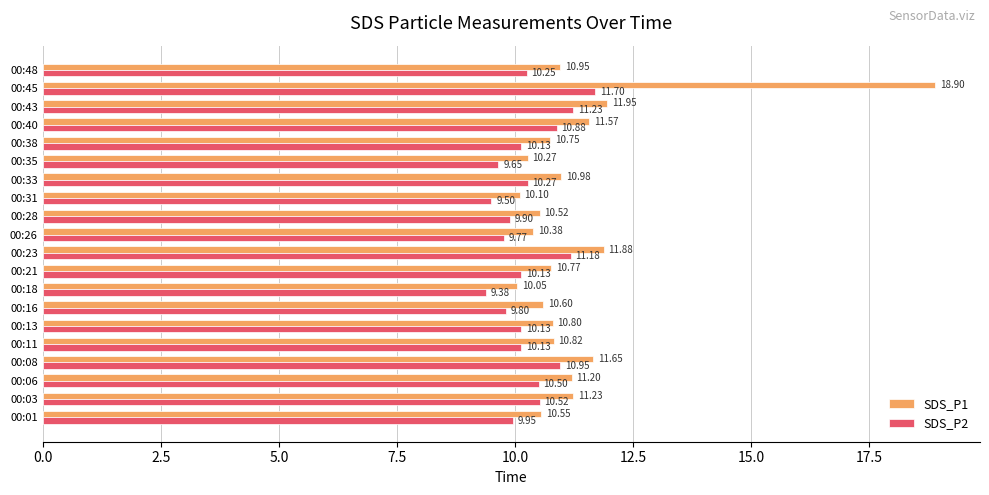

Rank the series by their maximum value, from lowest to highest.

SDS_P2, SDS_P1